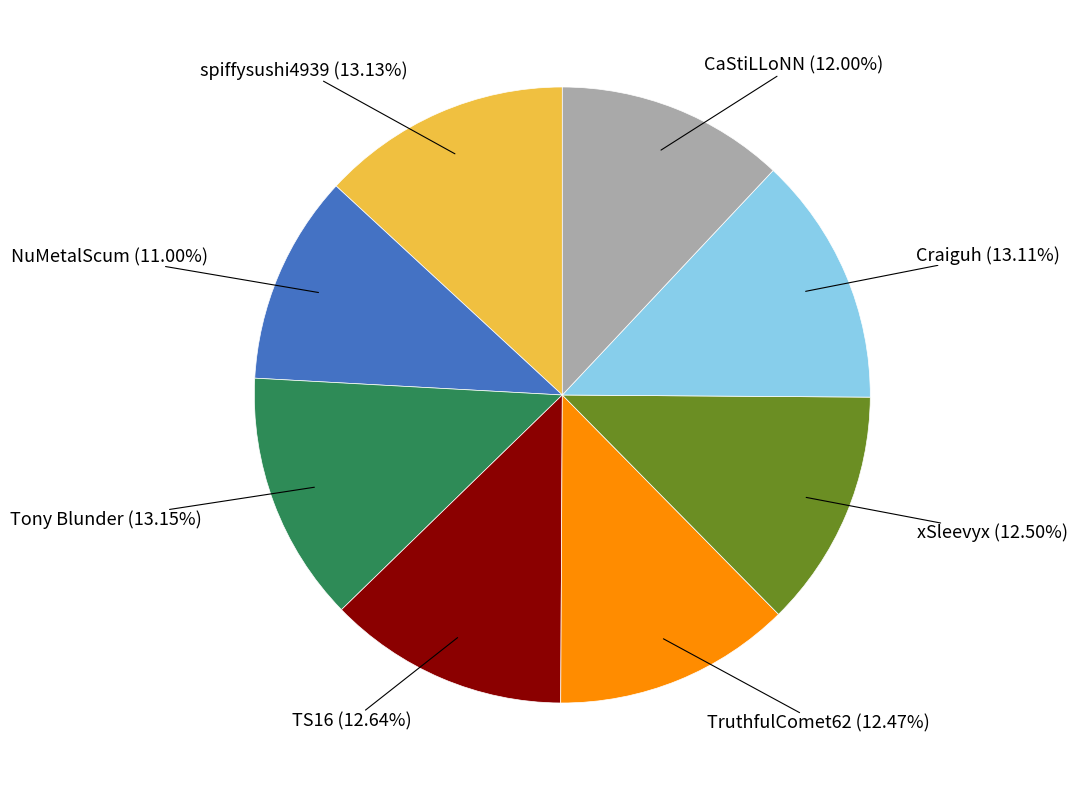

To the nearest percent, what is the average slice percentage?

12%